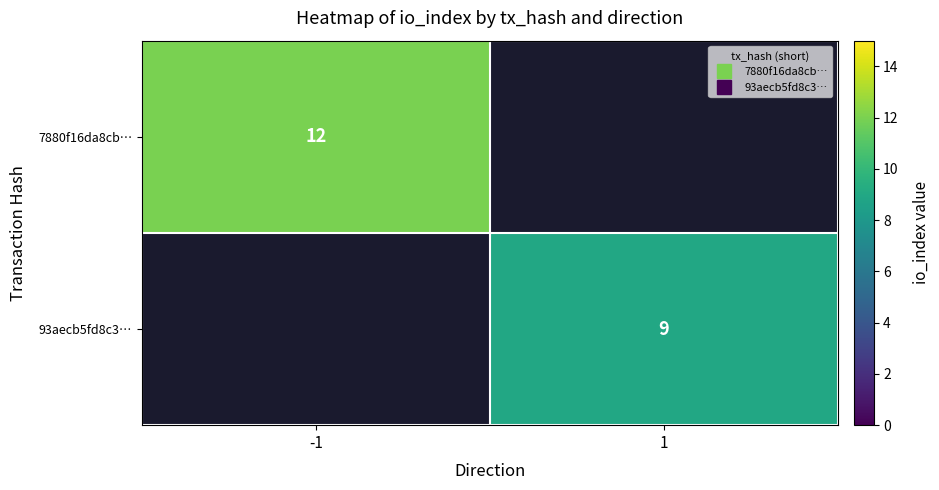

The value of 7880f16da8cb… at -1 is 18.5. True or false?

False